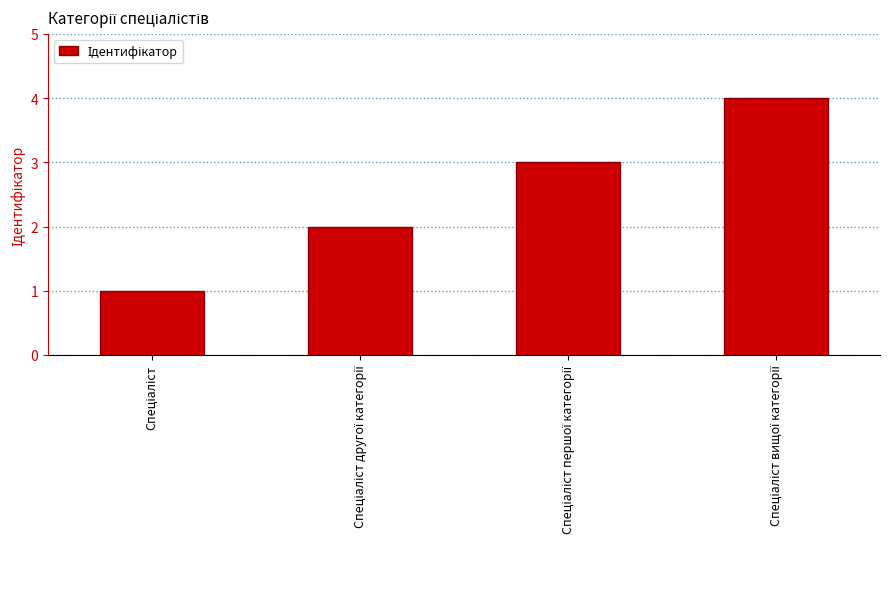

How many data points are less than 3?

2